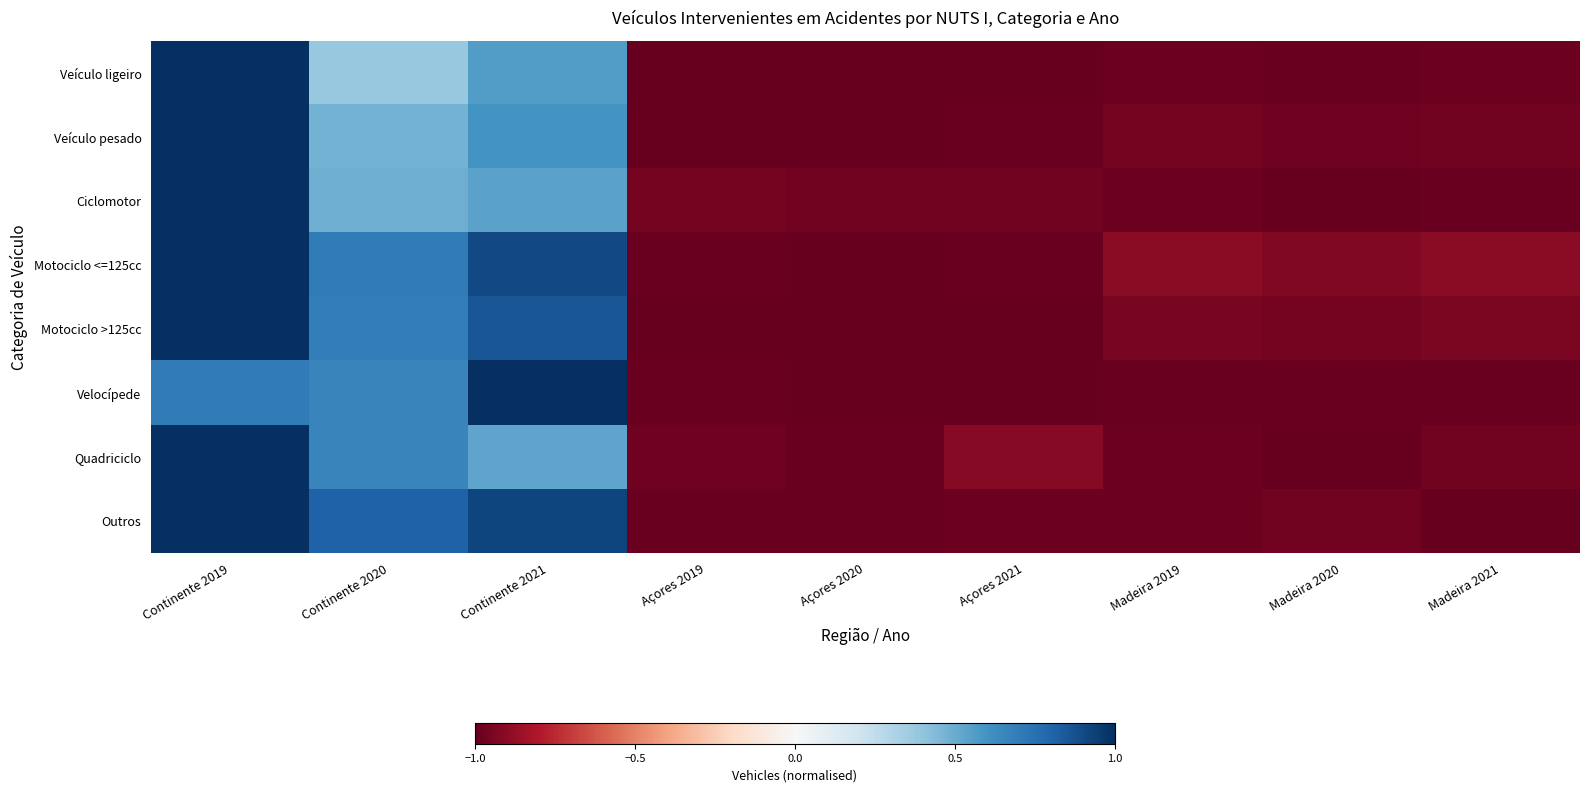

Between Açores 2019 and Açores 2020, which series saw the biggest shift?

Quadriciclo